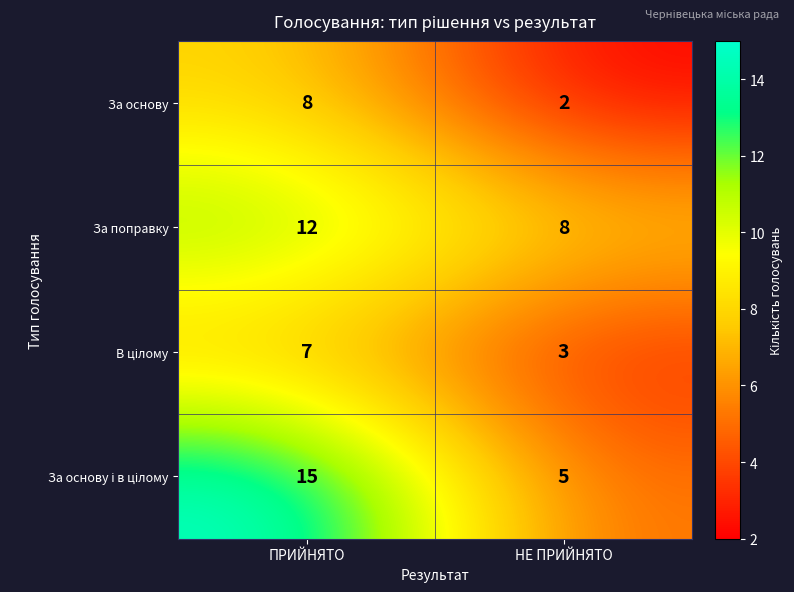

What is the sum of the За основу values at НЕ ПРИЙНЯТО and ПРИЙНЯТО?

10